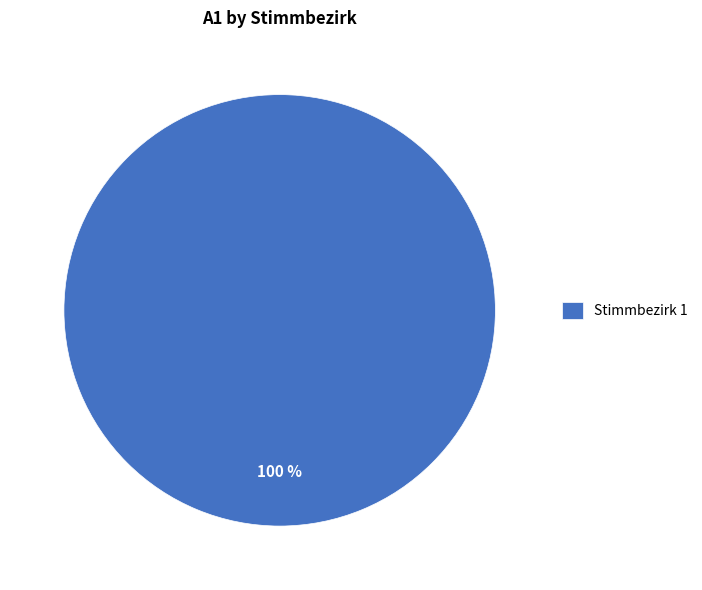

To the nearest percent, what portion does Stimmbezirk 1 represent?

100%